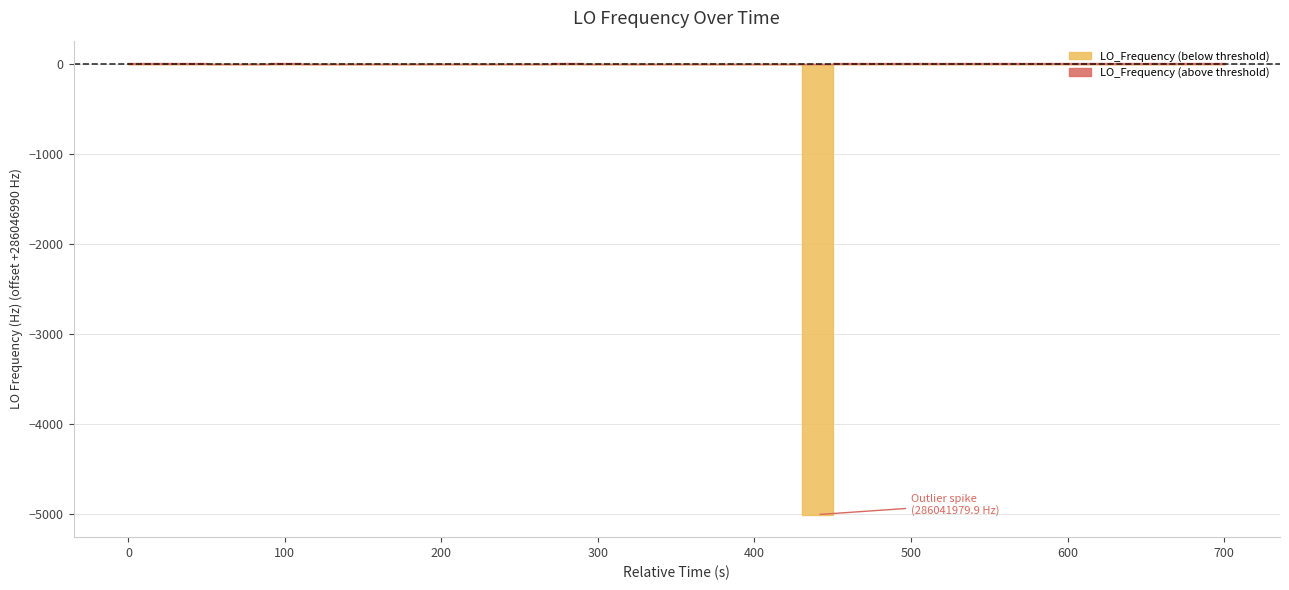

Which category has the highest value across all series?

36